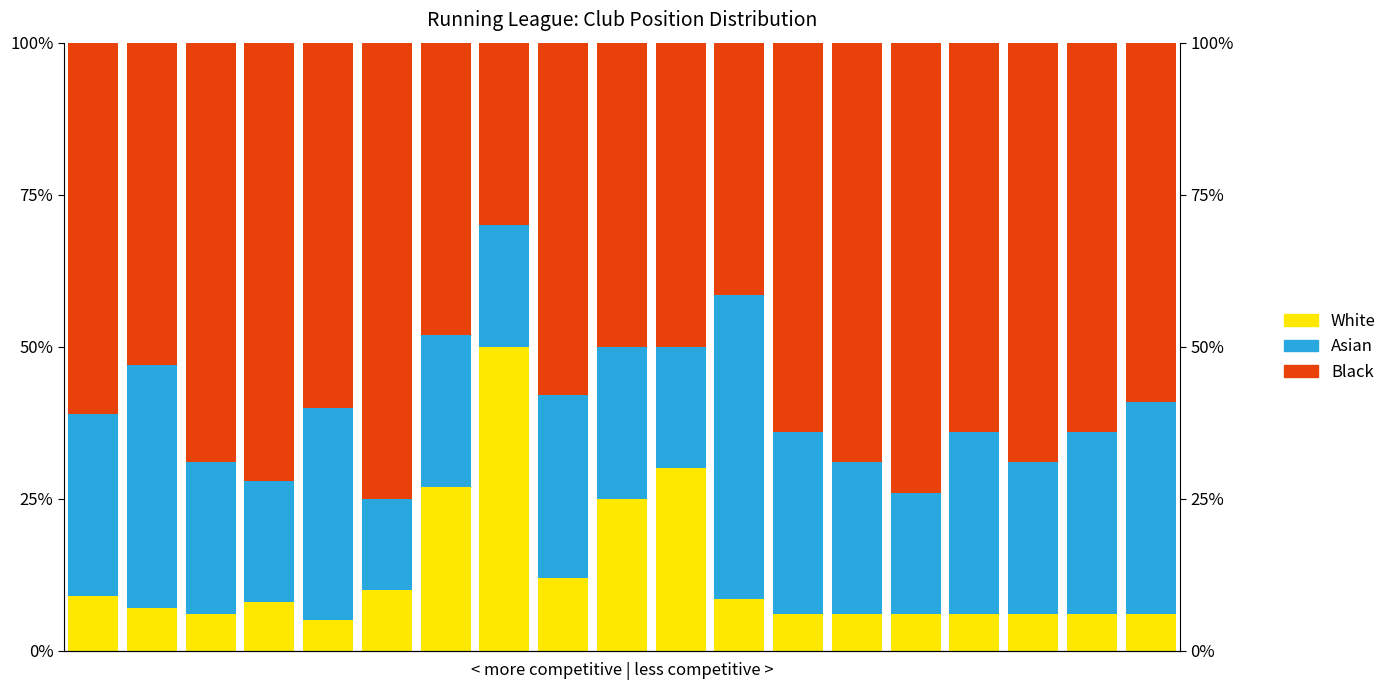

What is the value of the Black bar at the 19th from the left?

59.0